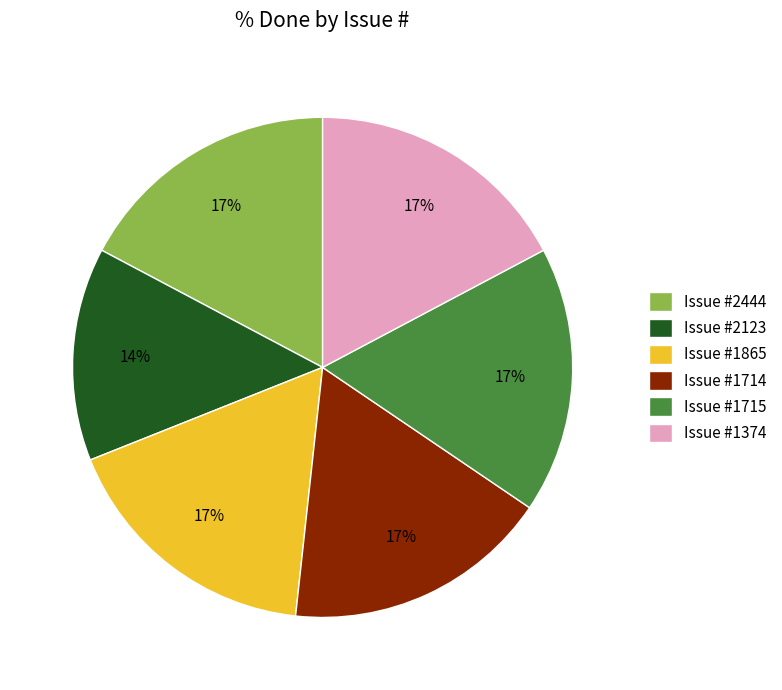

The Issue #1715 slice represents 17% of the pie. True or false?

True